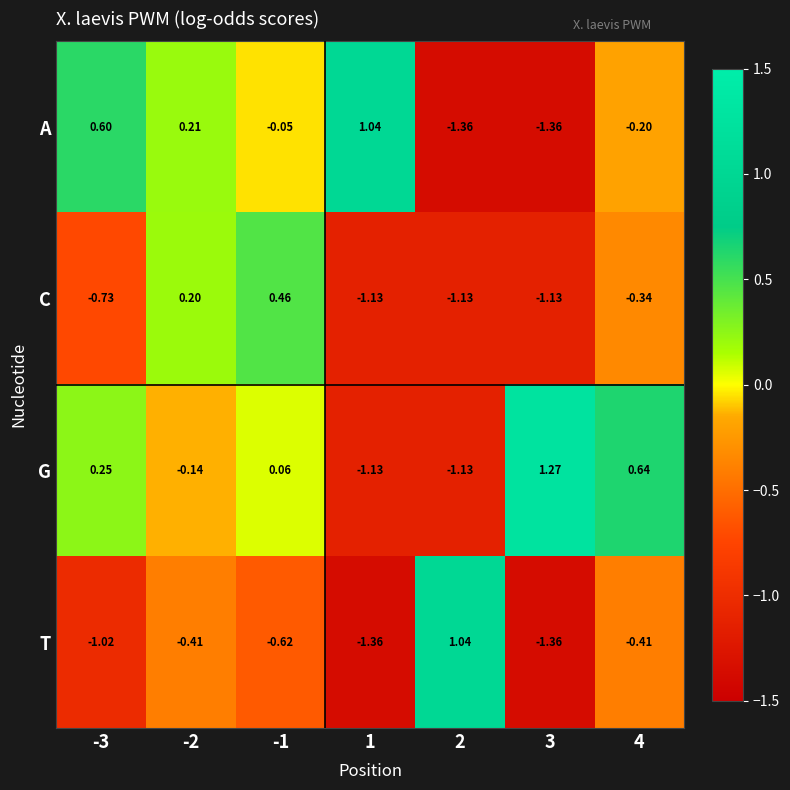

Is the value of T at 3 greater than the value of C at 4?

No